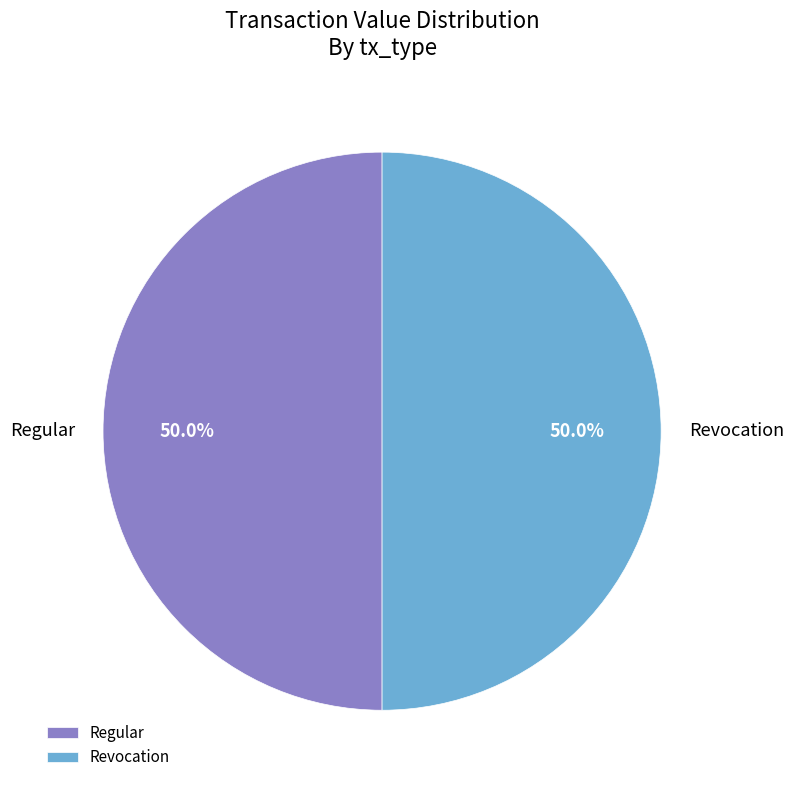

To the nearest percent, what is the average slice percentage?

50%